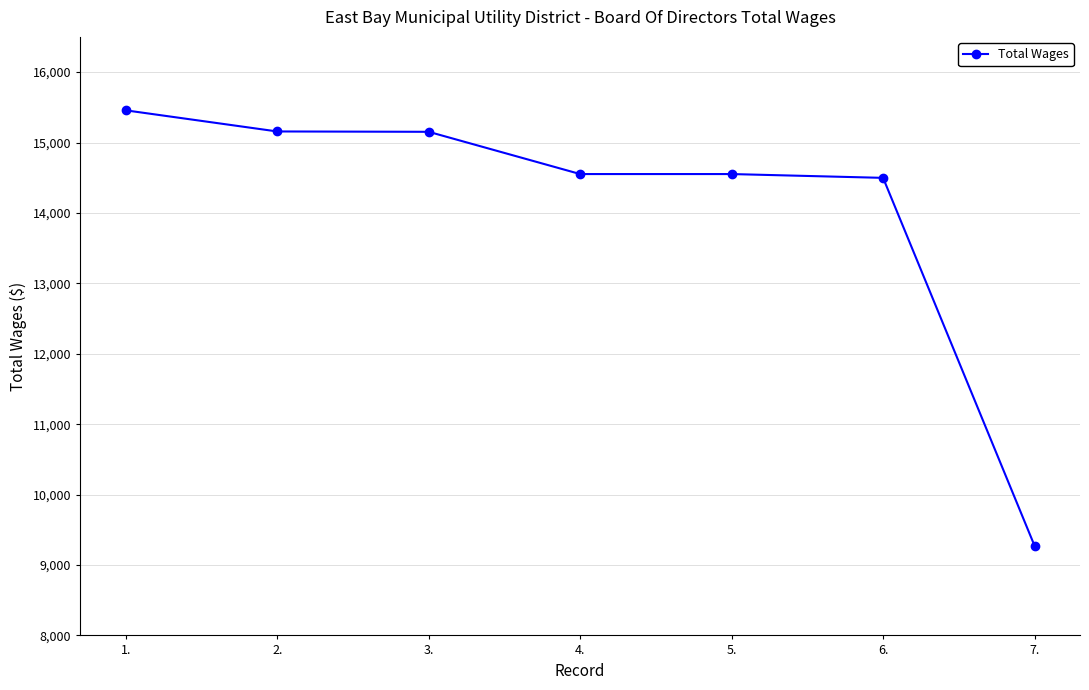

What is the difference between the maximum and minimum values?

6184